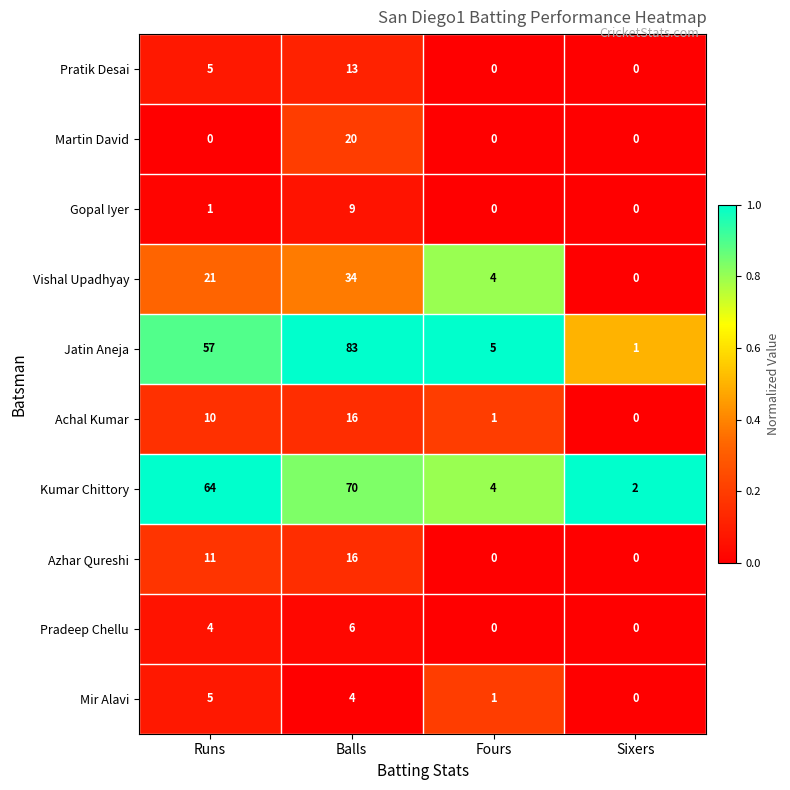

At which label does Mir Alavi first exceed 4?

Runs